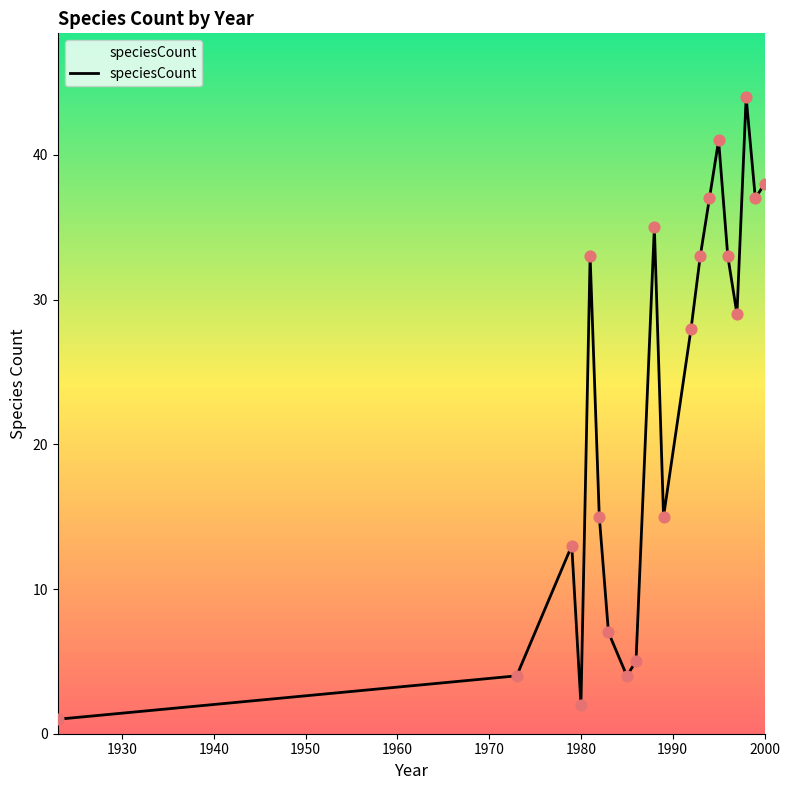

What is the greatest value displayed?

44